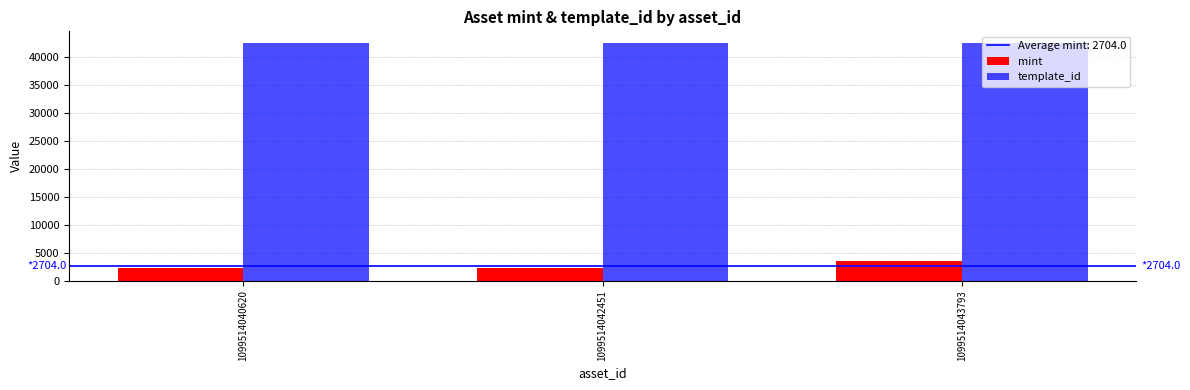

At how many categories does at least one series exceed 31414?

3